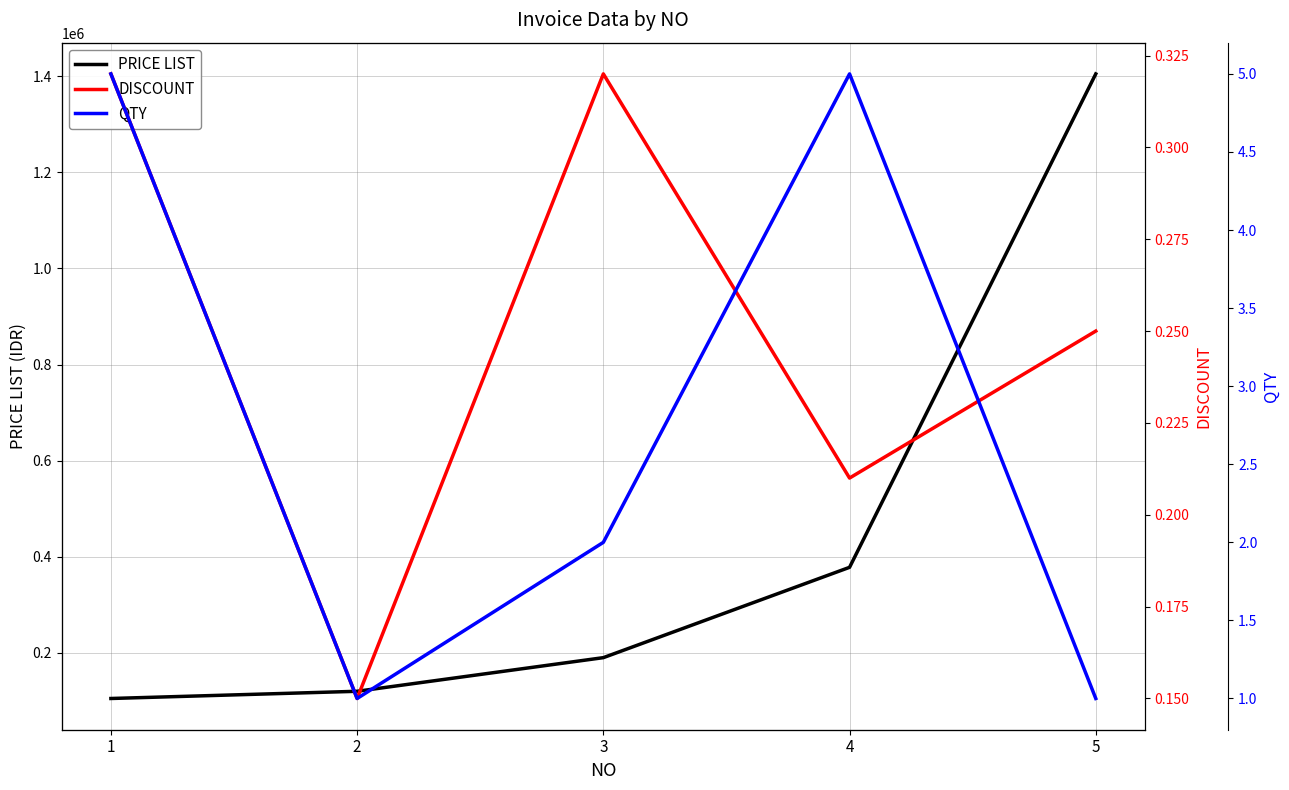

At which label is DISCOUNT closest to 0?

2